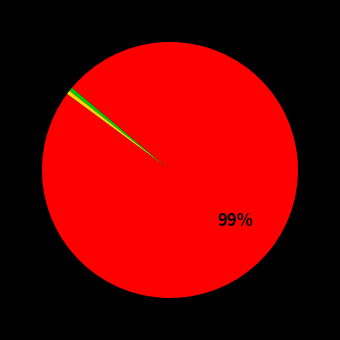

To the nearest percent, what is the average slice percentage?

33%